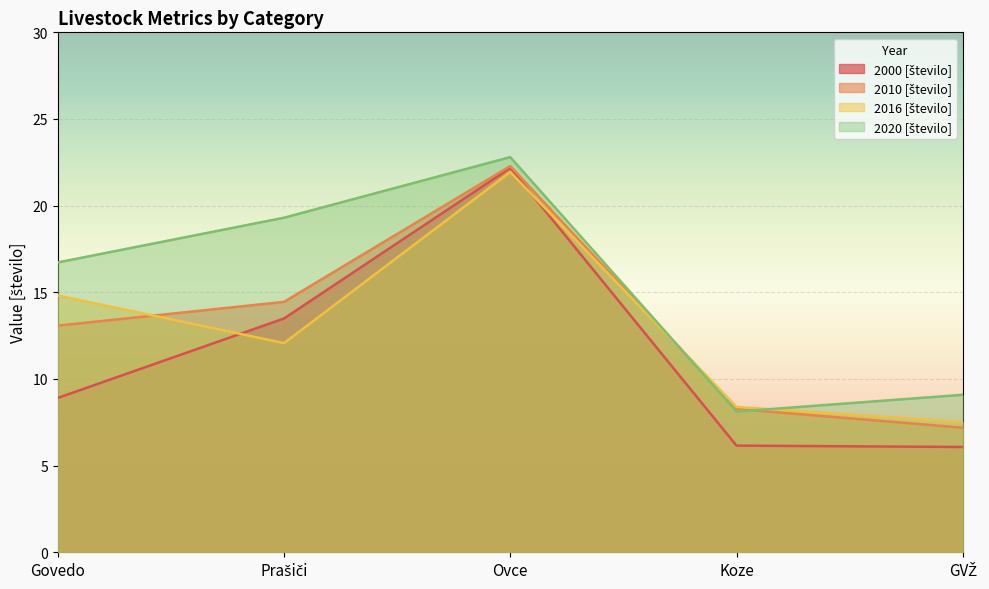

The 2000 [število] series shows 6.2 at Koze. True or false?

True